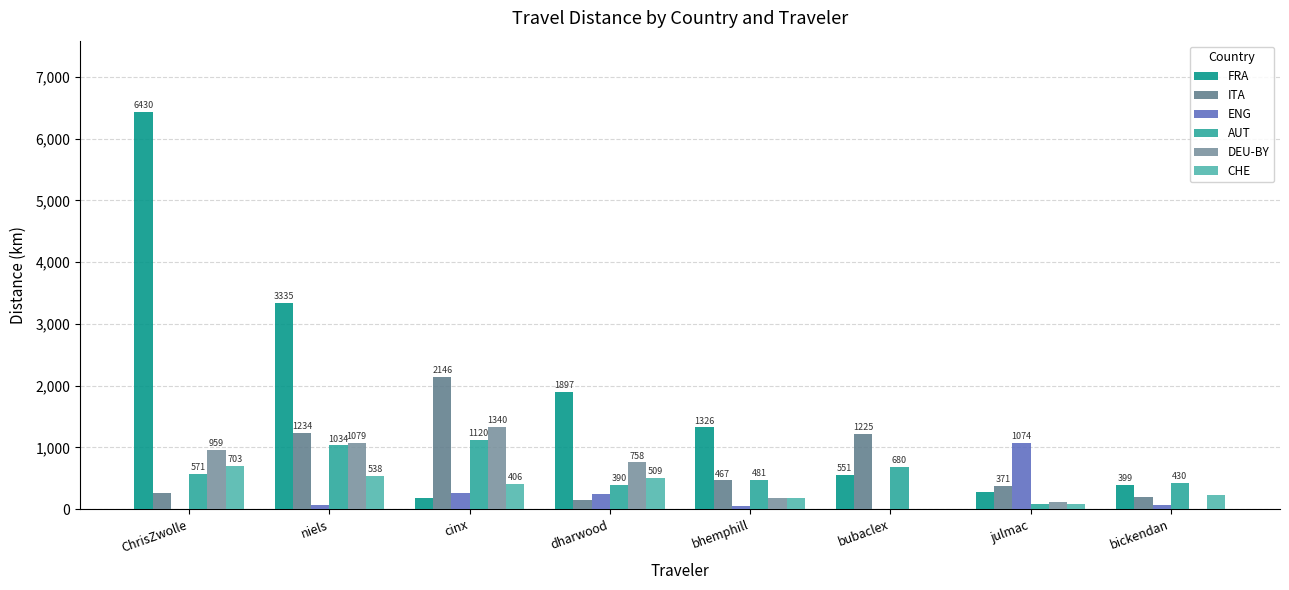

How many groups of bars are there?

8